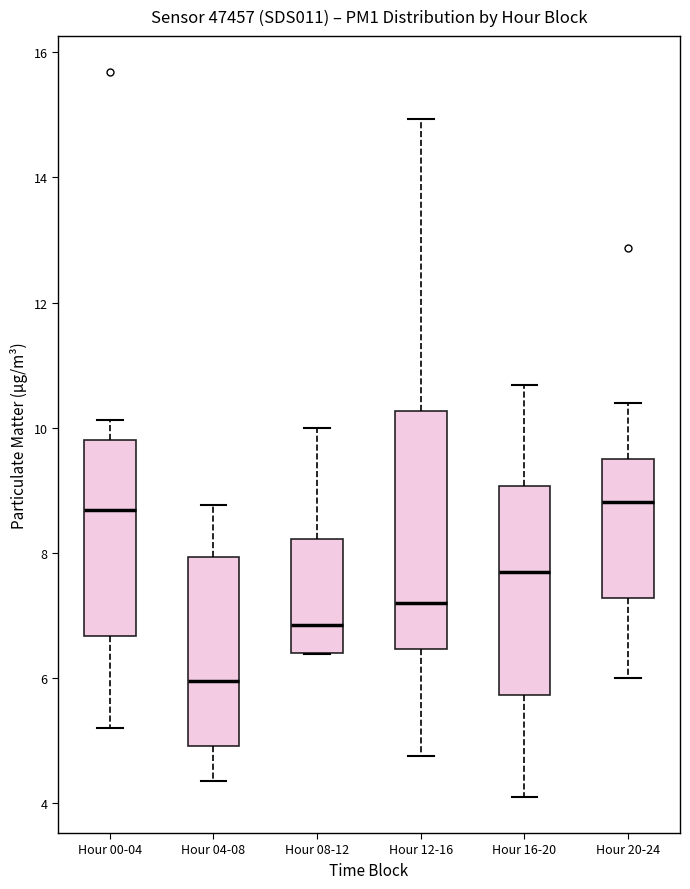

Reading left to right, transcribe this box plot: for each box, give where its median line is, the range the box spans, and where its two whiskers end, as read against the y-axis. The values are not printed on the chart, so give them approximately, as read against the axis.

Hour 00-04: median 8.6, box 6.6 to 9.8, whiskers 5.2 to 10.2
Hour 04-08: median 6.0, box 5.0 to 8.0, whiskers 4.4 to 8.8
Hour 08-12: median 6.8, box 6.4 to 8.2, whiskers 6.4 to 10.0
Hour 12-16: median 7.2, box 6.4 to 10.2, whiskers 4.8 to 15.0
Hour 16-20: median 7.6, box 5.8 to 9.0, whiskers 4.2 to 10.6
Hour 20-24: median 8.8, box 7.2 to 9.4, whiskers 6.0 to 10.4